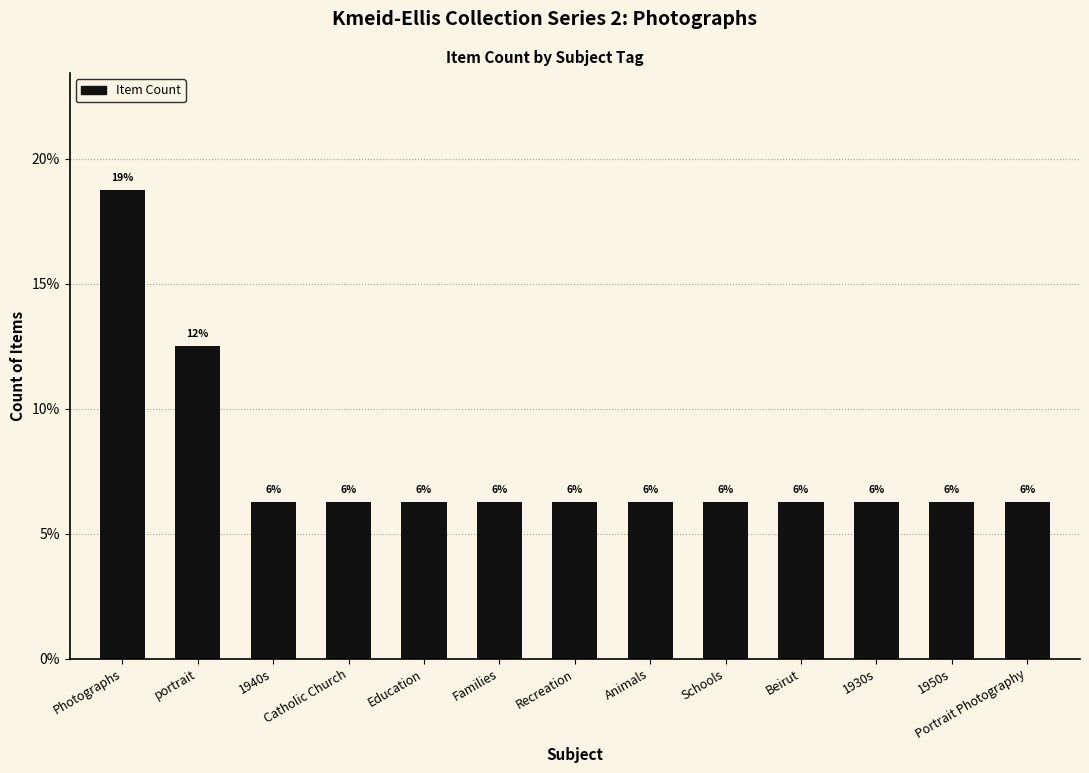

What is the difference between the second highest and minimum values?

6.2